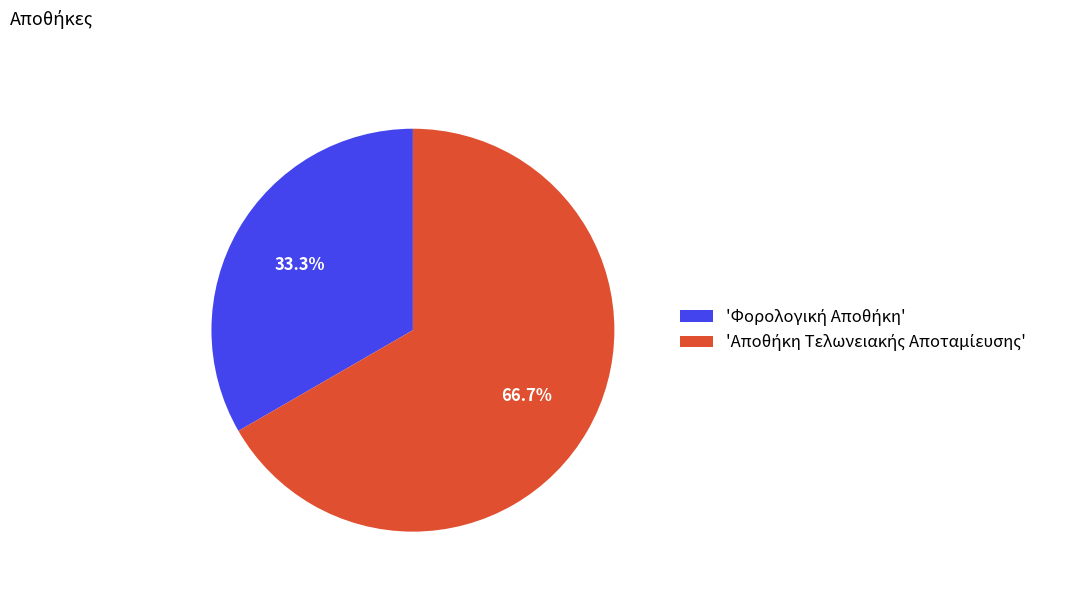

Count the number of slices in the pie.

2